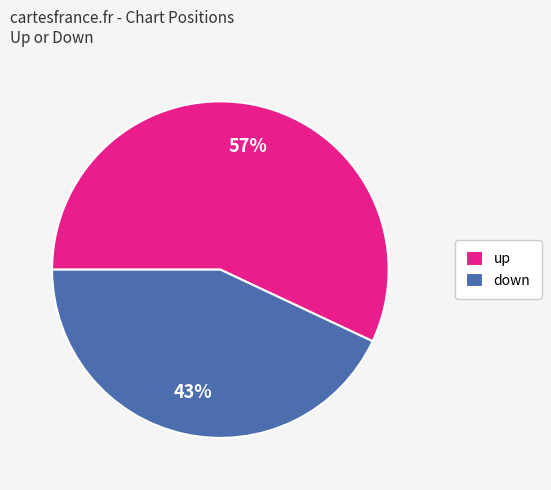

How many segments does this pie chart have?

2